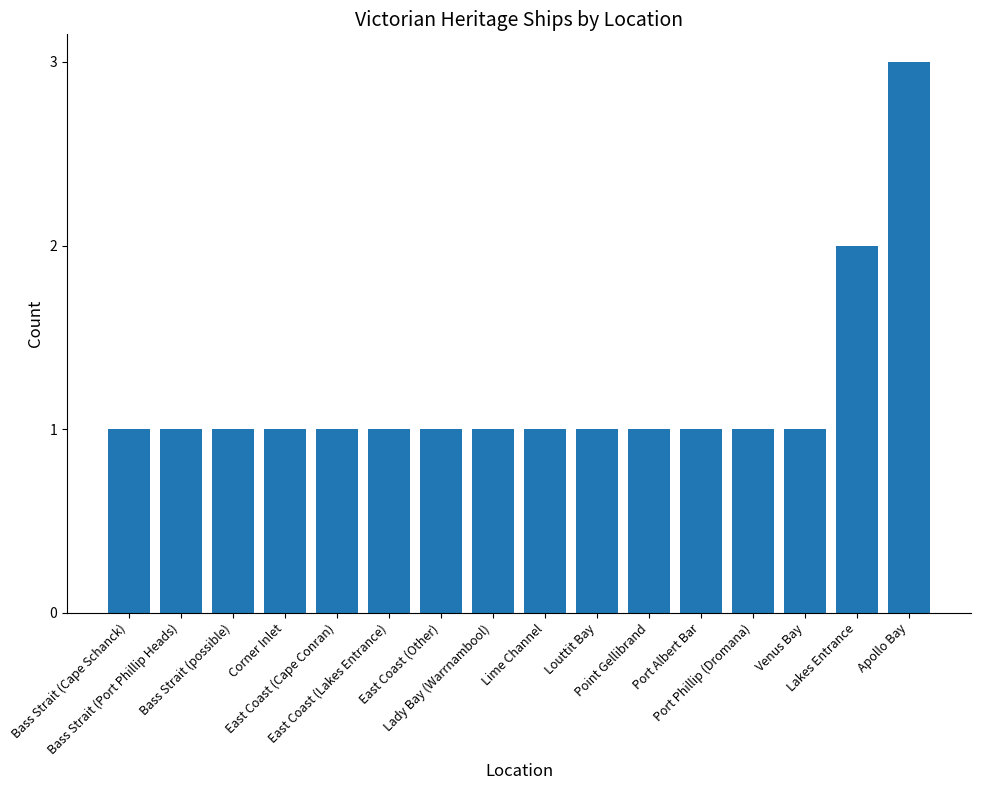

Reading right to left, list all the values displayed in this chart.

Apollo Bay=3	Lakes Entrance=2	Venus Bay=1	Port Phillip (Dromana)=1	Port Albert Bar=1	Point Gellibrand=1	Louttit Bay=1	Lime Channel=1	Lady Bay (Warrnambool)=1	East Coast (Other)=1	East Coast (Lakes Entrance)=1	East Coast (Cape Conran)=1	Corner Inlet=1	Bass Strait (possible)=1	Bass Strait (Port Phillip Heads)=1	Bass Strait (Cape Schanck)=1